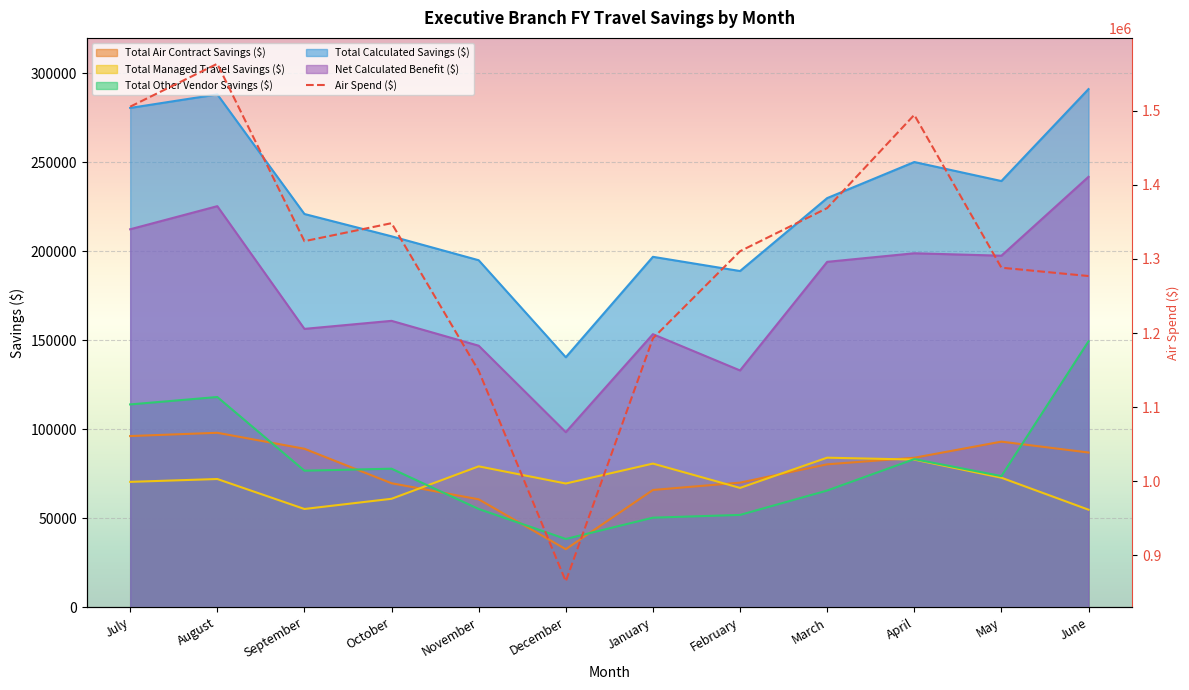

What is the label of the 7th point from the right?

December